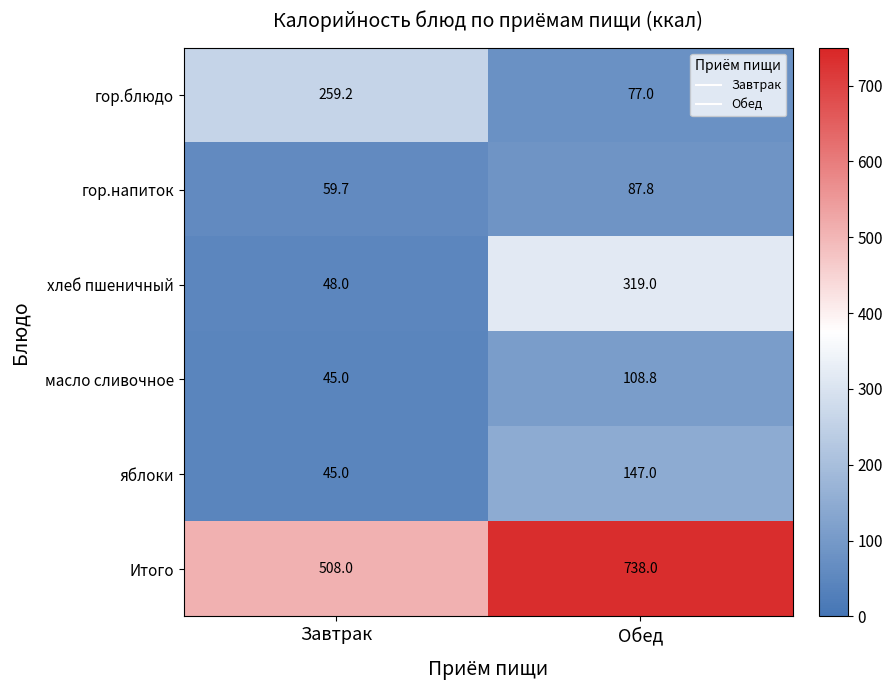

What is the difference between the maximum and minimum values in the хлеб пшеничный series?

271.0